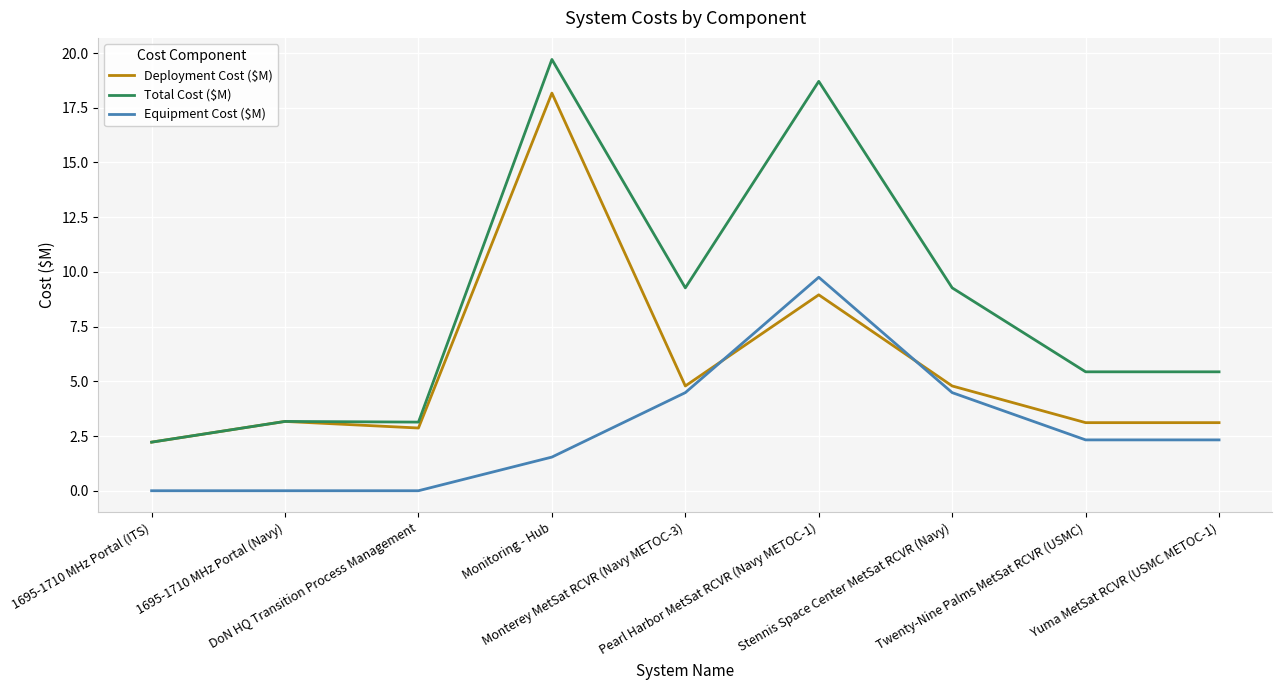

True or false: Equipment Cost ($M) and Total Cost ($M) cross at least once.

False